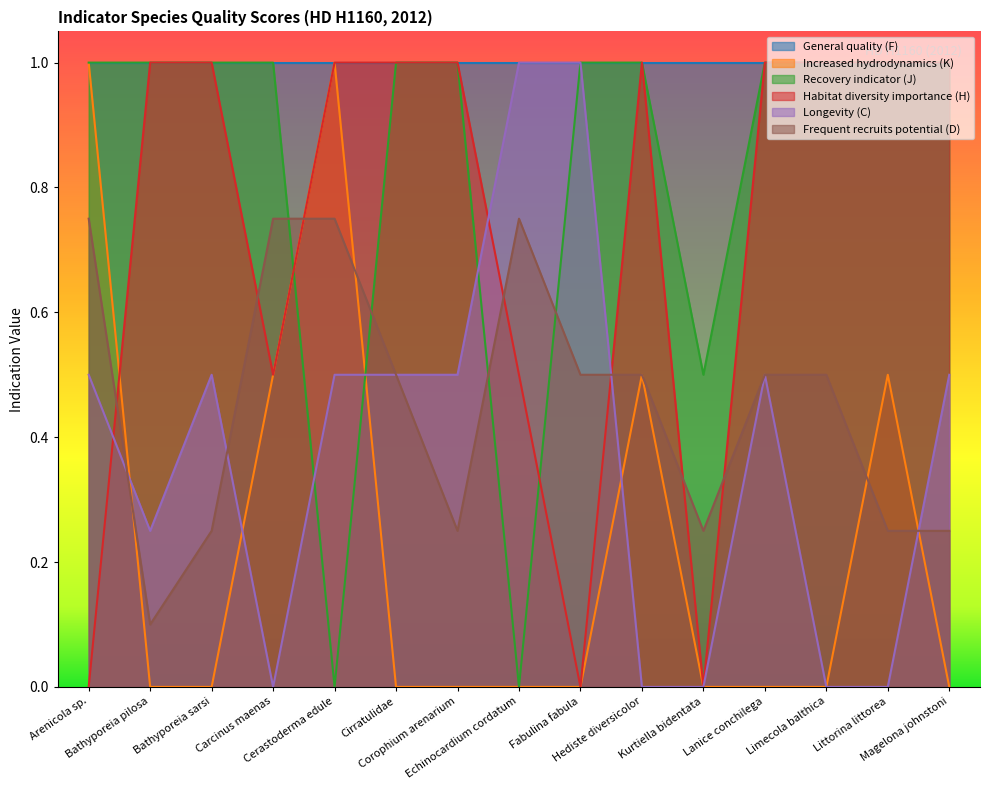

Which series has the widest spread of values?

Increased hydrodynamics (K)